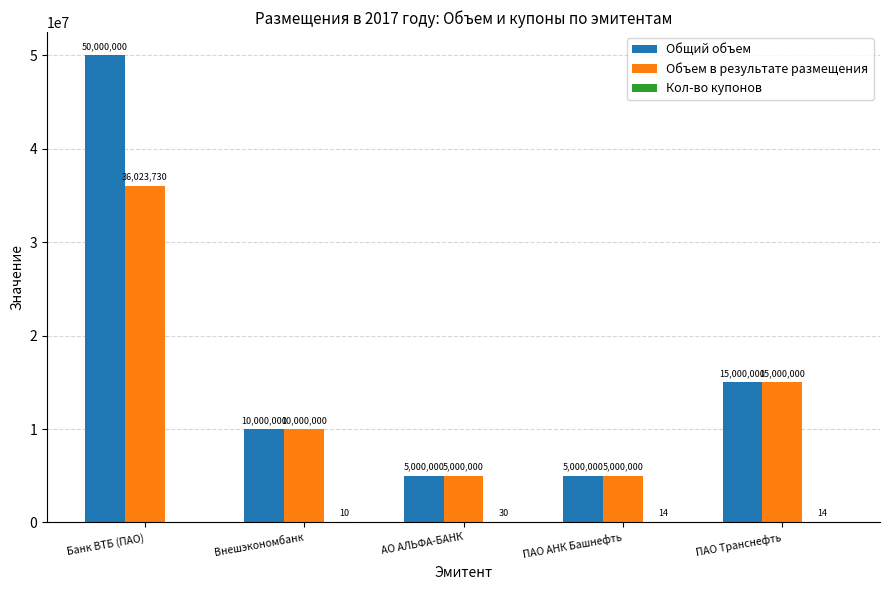

Are the bars grouped side by side (vs. stacked)?

Yes